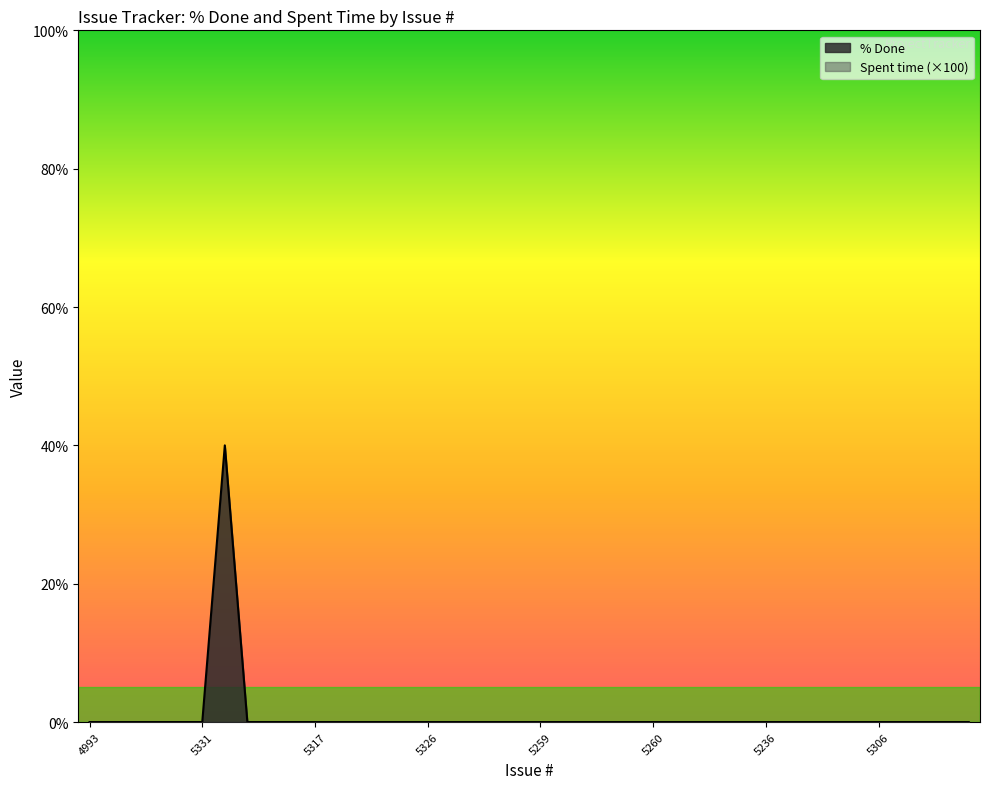

How many values are above zero?

1